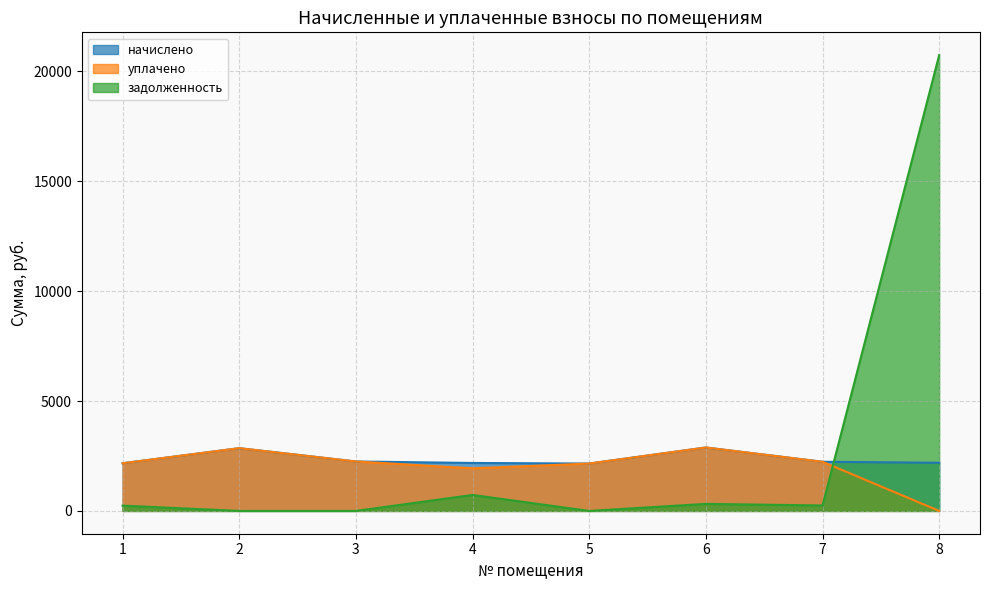

What is the difference between the second highest and second lowest values in the начислено series?

686.1